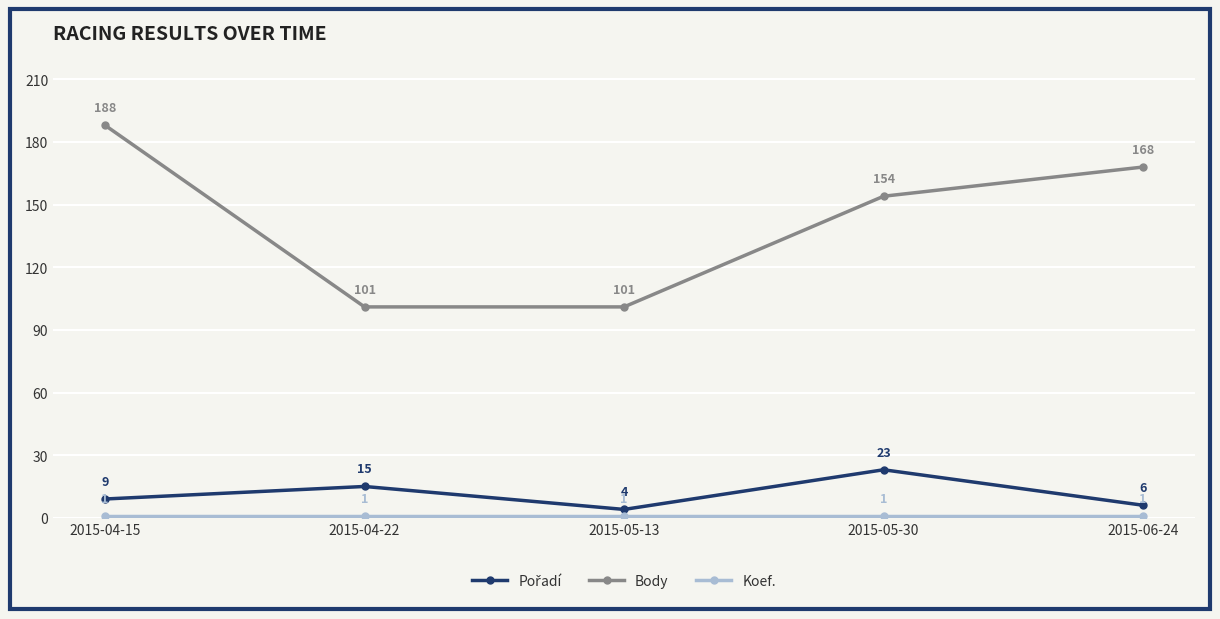

The Body series shows 43 at 2015-04-15. True or false?

False